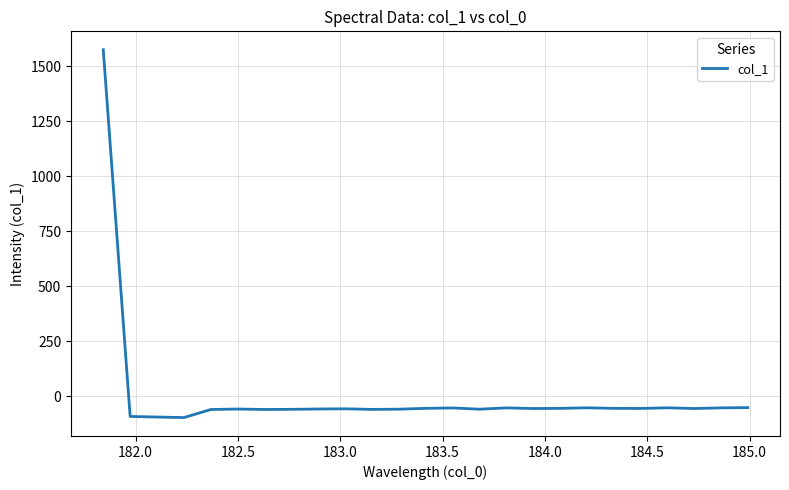

What is the minimum value shown in the chart?

-97.8